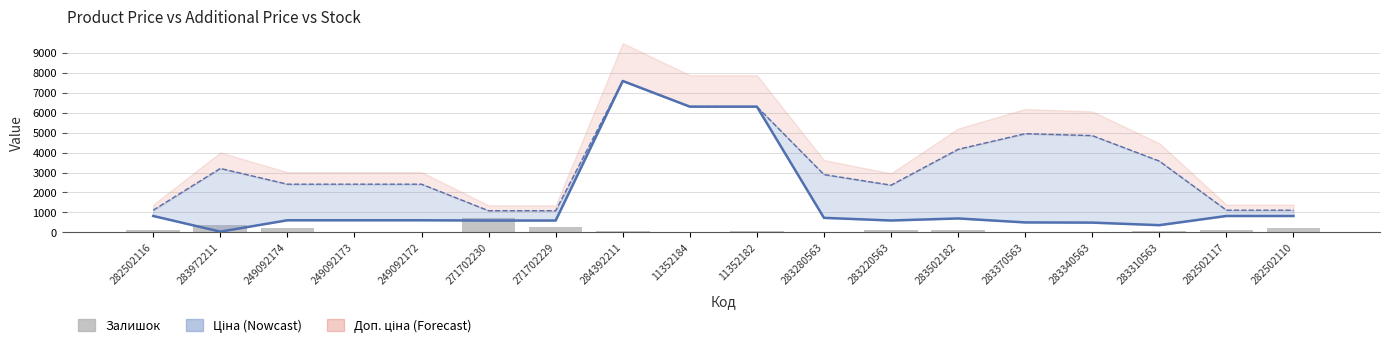

How many groups of bars are there?

18